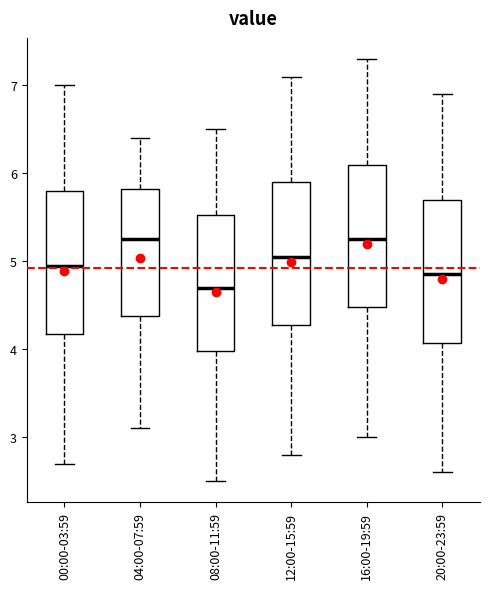

Which box's median line is the lowest?

08:00-11:59